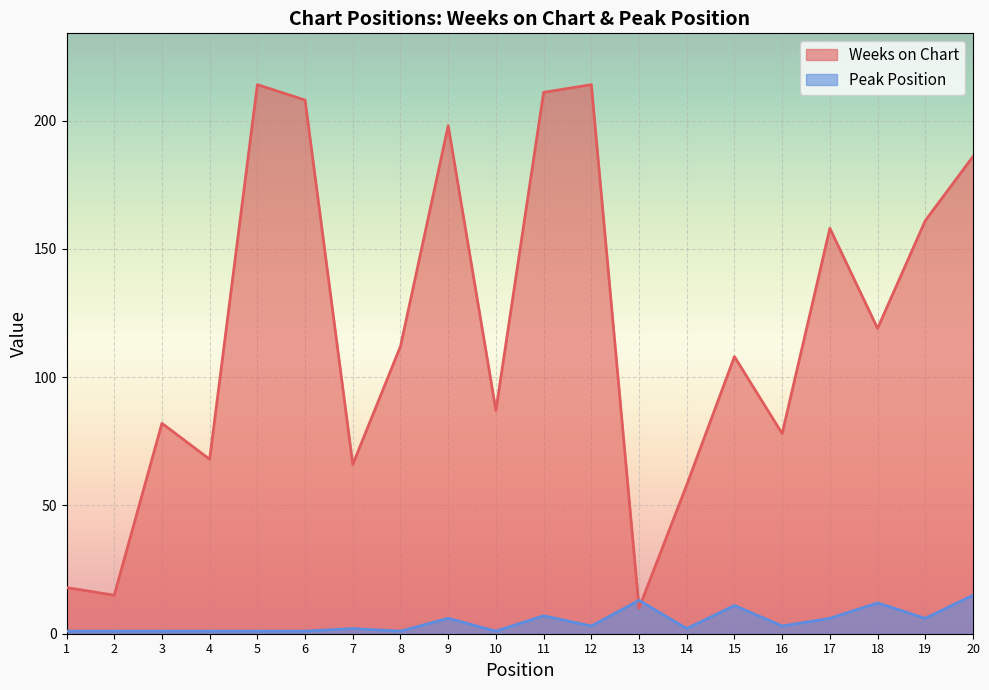

What is the lowest value of the Weeks on Chart series?

10